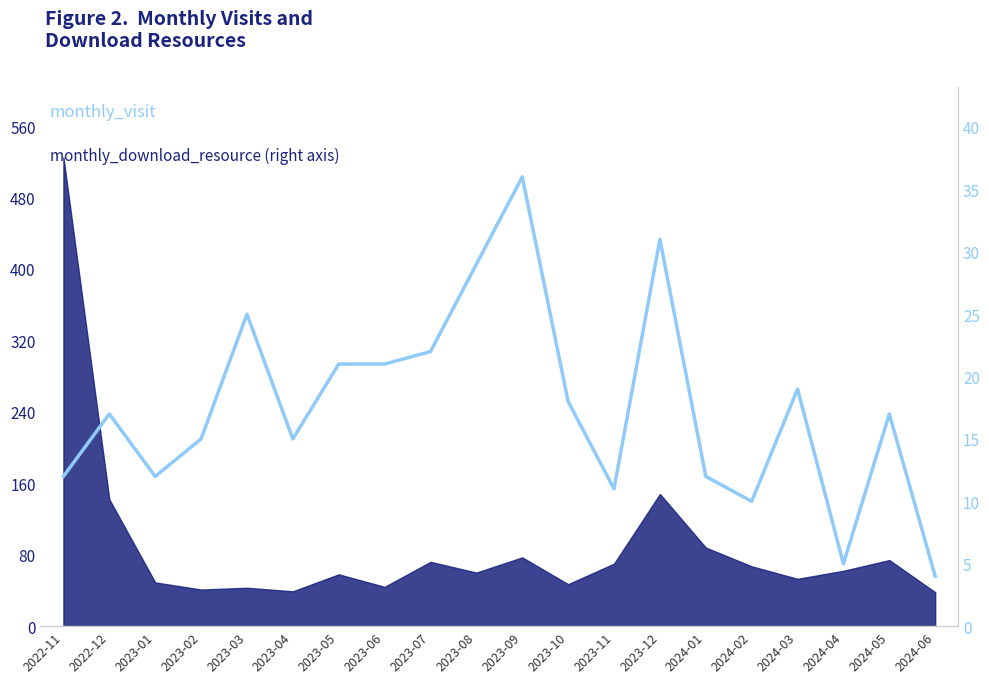

What is the change in value from 2022-11 to 2023-05?

+9